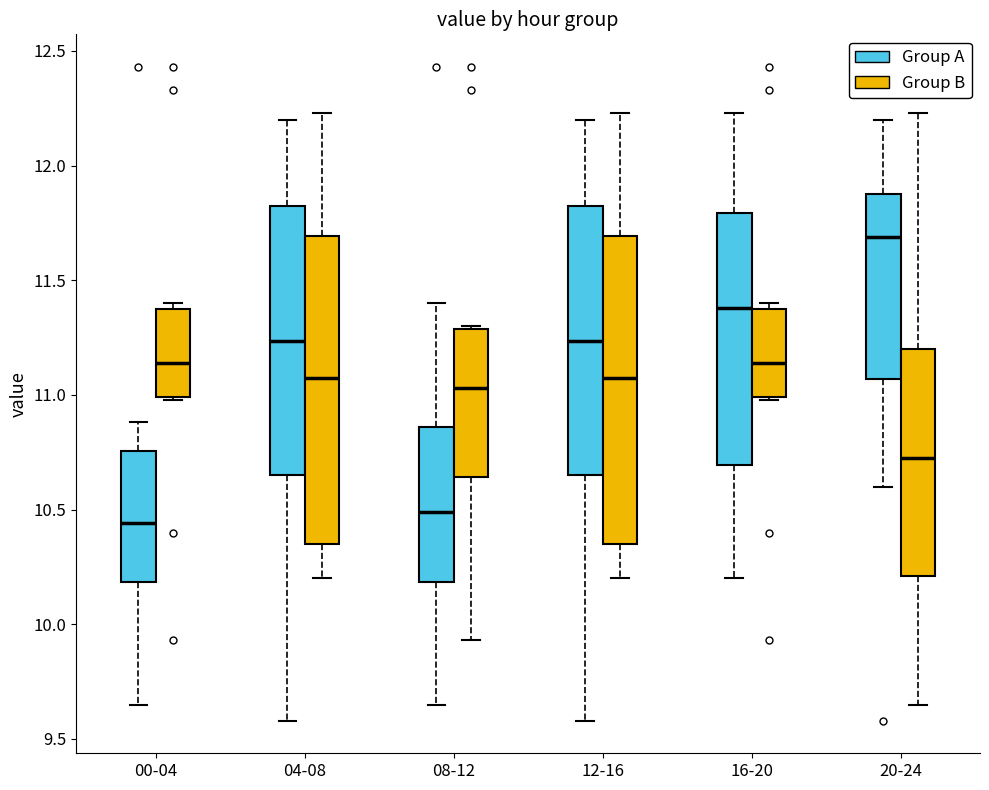

Where is the upper edge of the box for 12-16 (Group A) on the y-axis? The values are not printed on the chart, so give them approximately, as read against the axis.

11.85